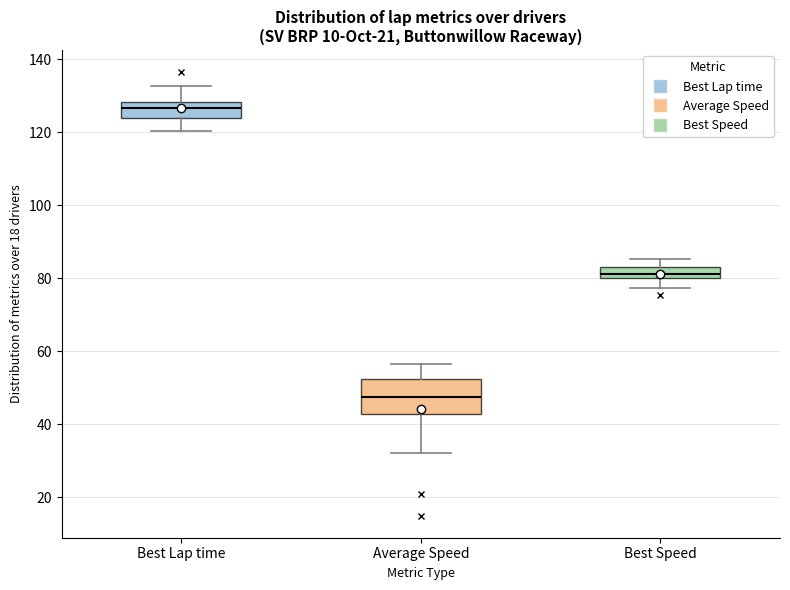

Where is the upper edge of the box for Best Lap time on the y-axis? The values are not printed on the chart, so give them approximately, as read against the axis.

128